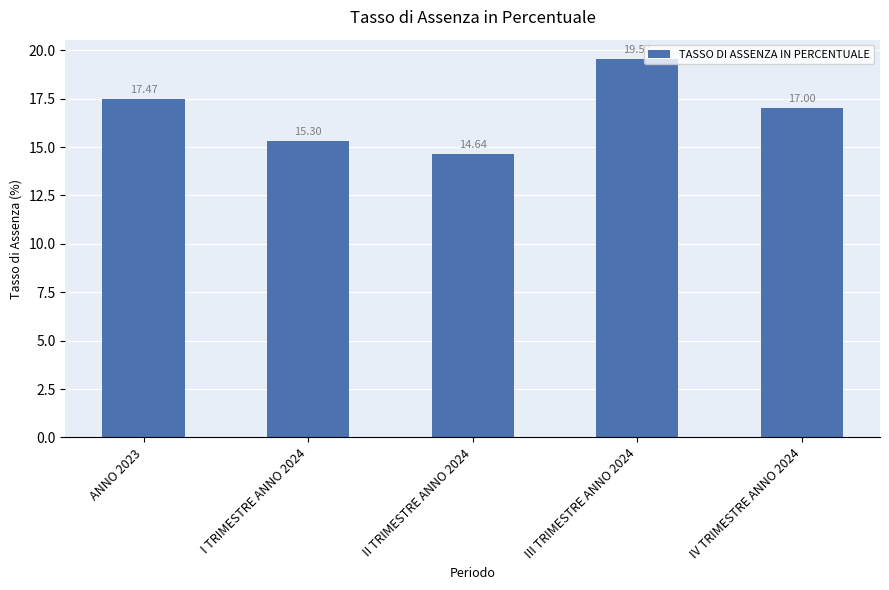

Which label corresponds to the smallest value in the chart?

II TRIMESTRE ANNO 2024